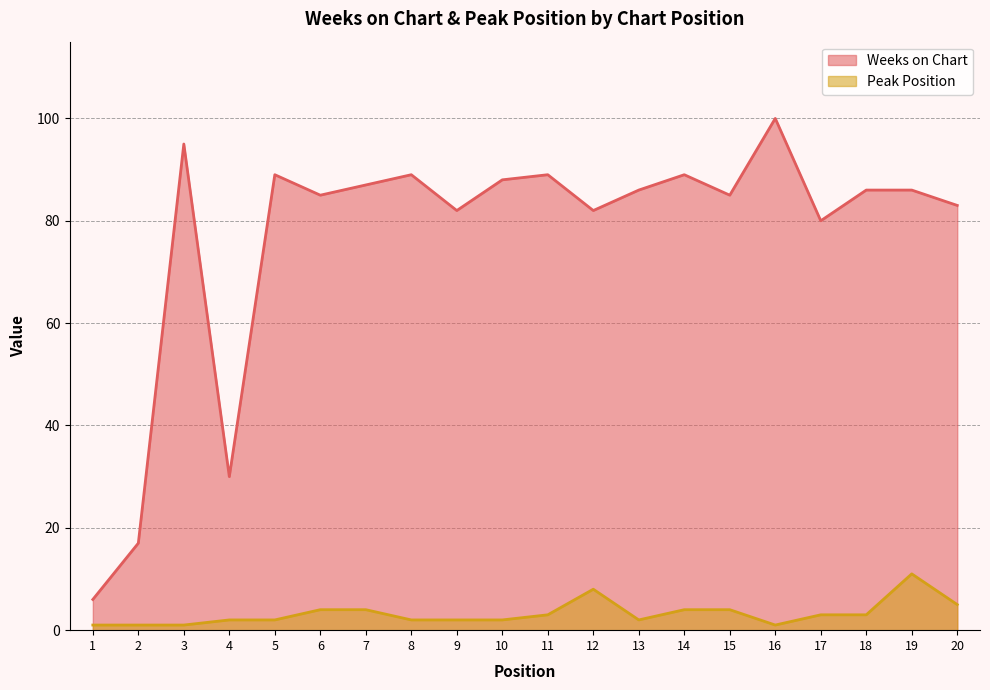

What is the maximum value for Peak Position?

11